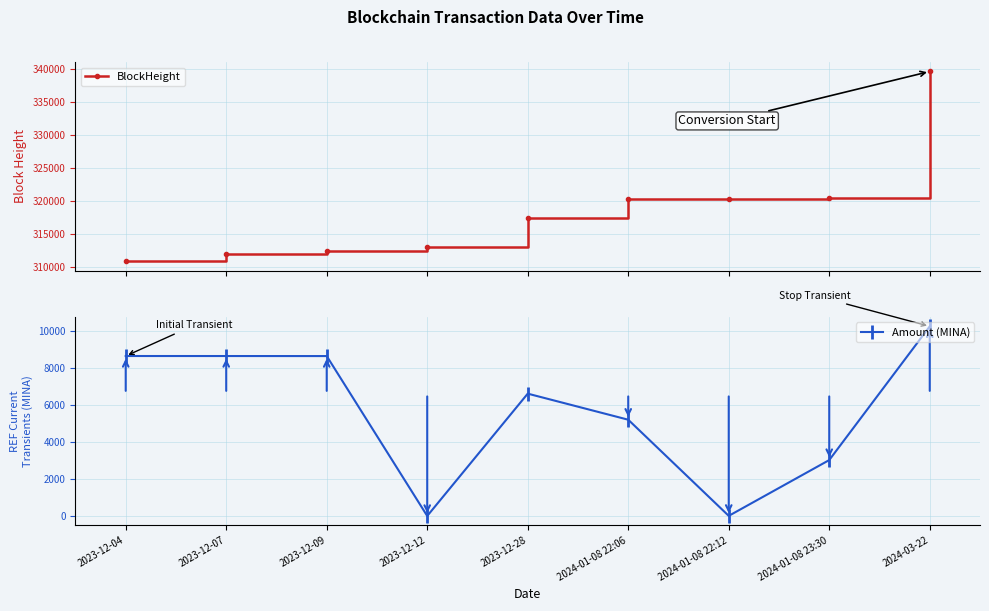

What is the label of the 7th point from the right?

2023-12-09